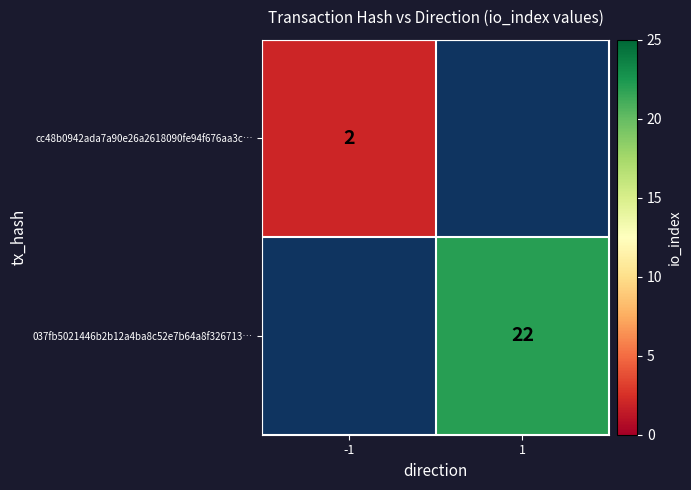

The cc48b0942ada7a90e26a2618090fe94f676aa3c… series shows 2 at -1. True or false?

True